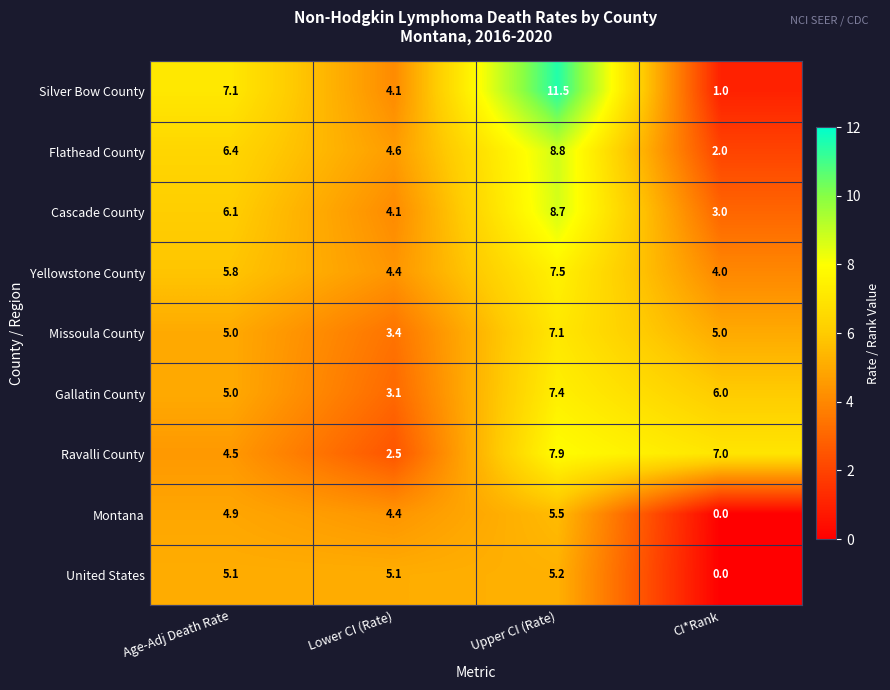

List the series in order of their peak value, highest first.

Silver Bow County, Flathead County, Cascade County, Ravalli County, Yellowstone County, Gallatin County, Missoula County, Montana, United States